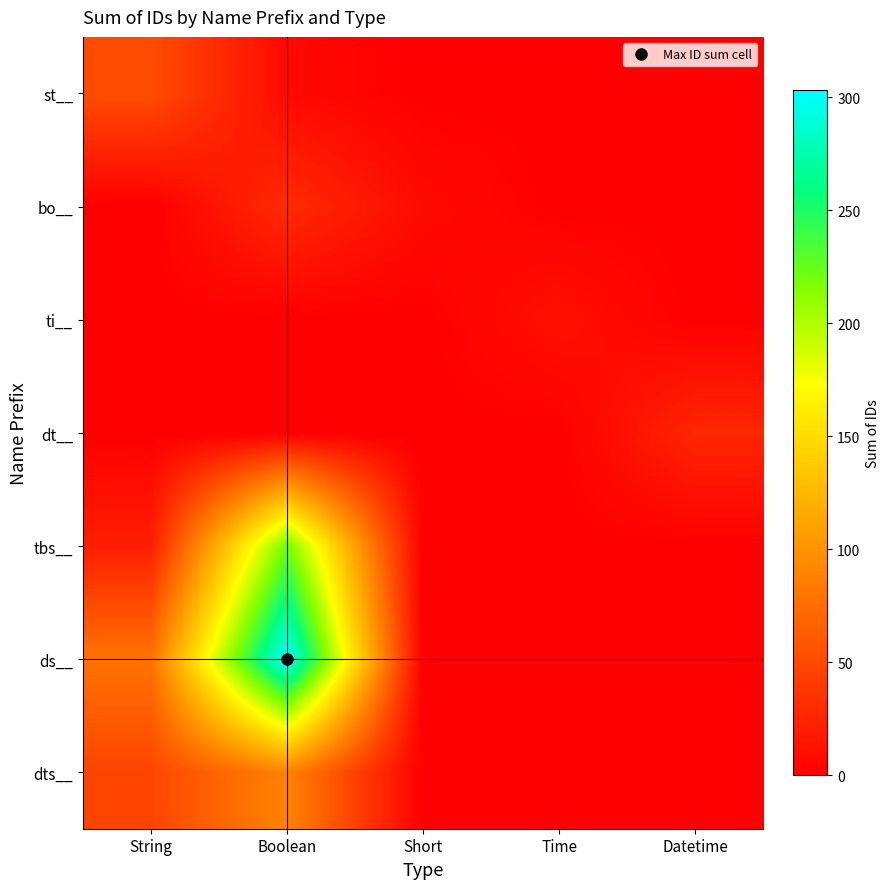

Reading right to left, extract all data points from this chart.

st__: Datetime=0	Time=0	Short=0	Boolean=7	String=52
bo__: Datetime=0	Time=0	Short=8	Boolean=30	String=0
ti__: Datetime=0	Time=12	Short=0	Boolean=0	String=0
dt__: Datetime=27	Time=0	Short=0	Boolean=0	String=0
tbs__: Datetime=0	Time=0	Short=0	Boolean=221	String=21
ds__: Datetime=0	Time=0	Short=0	Boolean=303	String=78
dts__: Datetime=0	Time=0	Short=0	Boolean=90	String=47